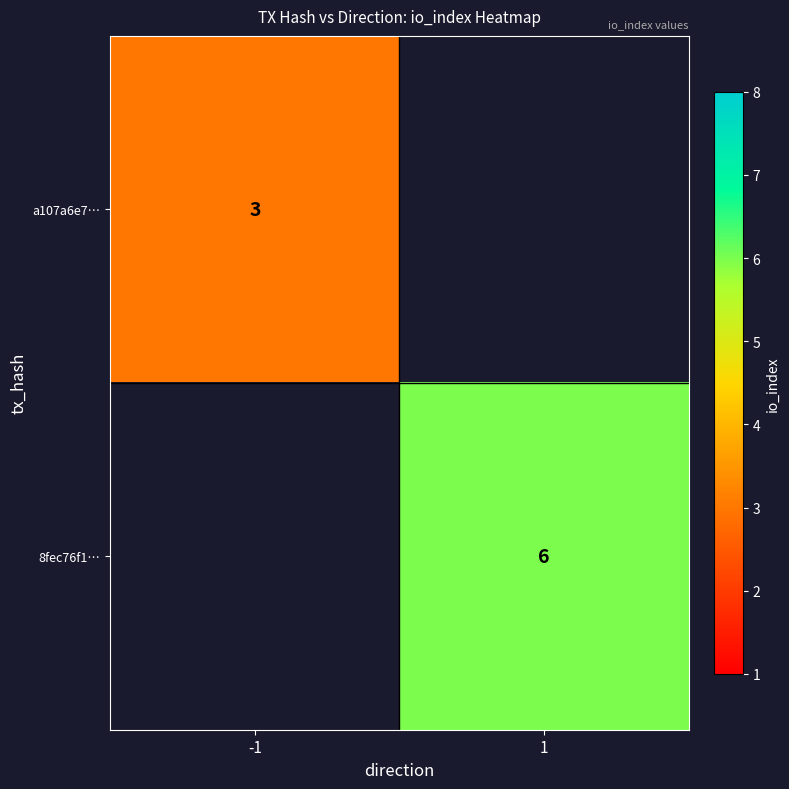

At how many categories does at least one series exceed 3?

1